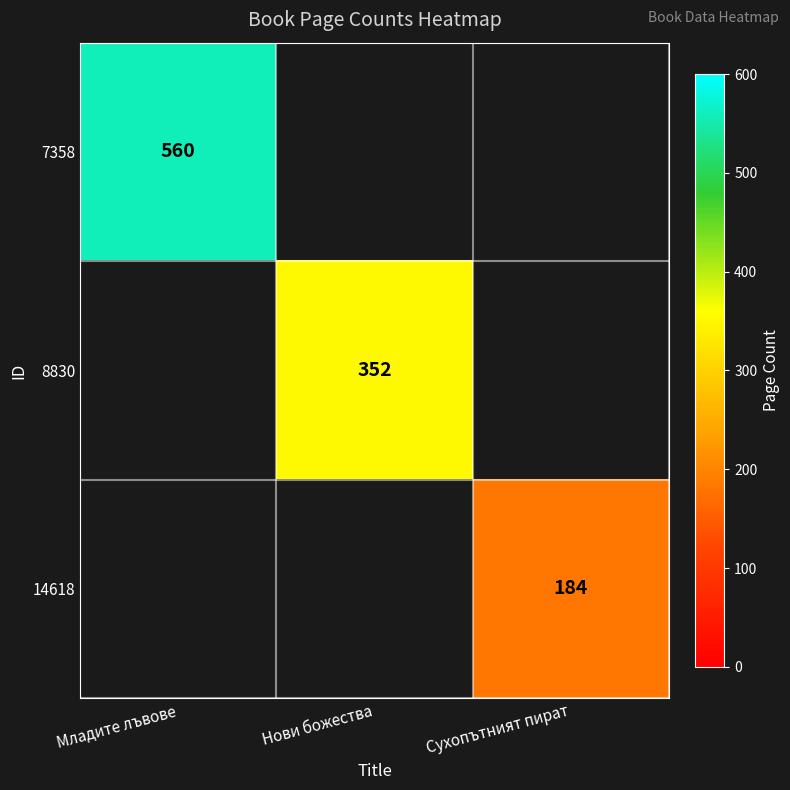

Is it true that 14618 equals 86 at Сухопътният пират?

False